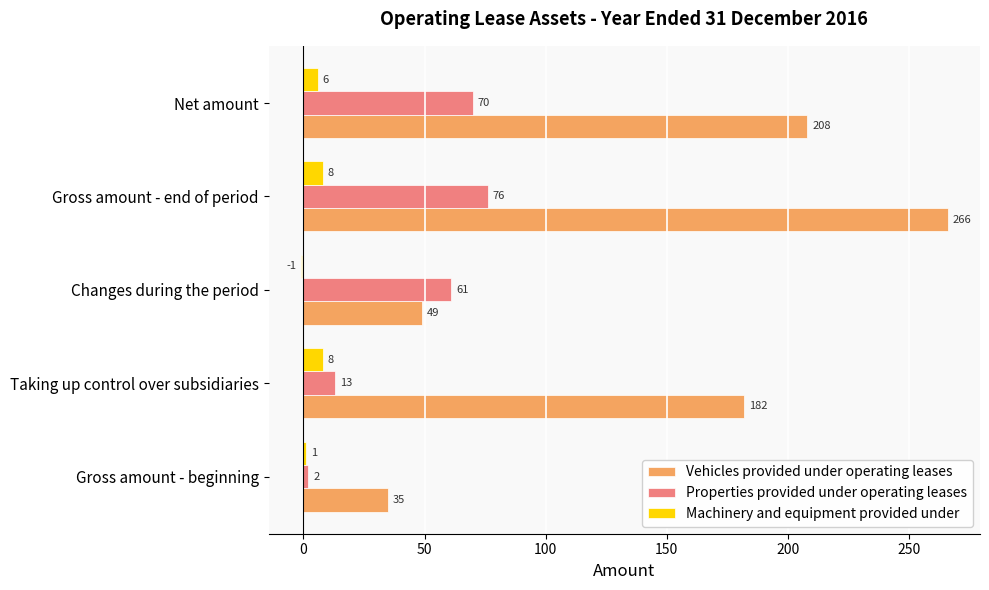

At how many categories does at least one series exceed 147?

3